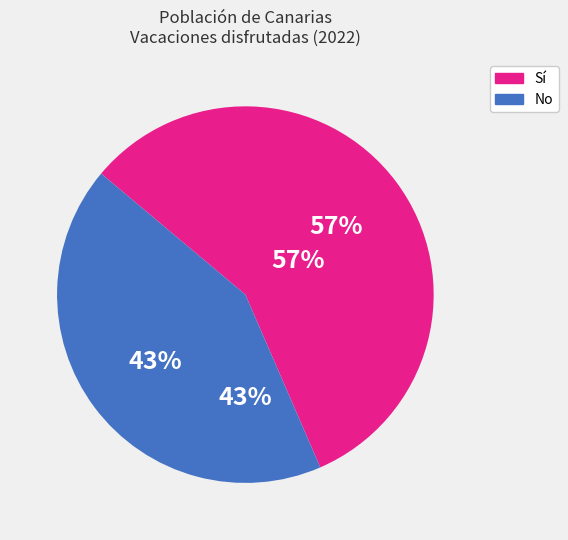

Is it true that Sí is 57% of the pie?

True